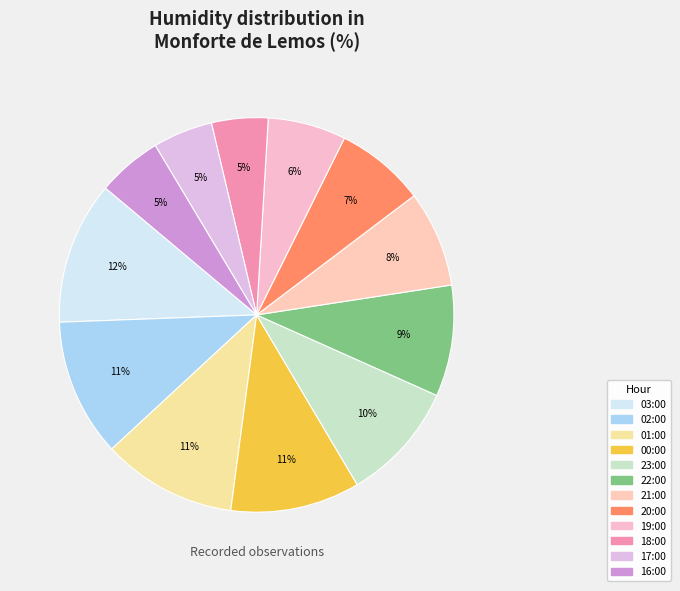

What is the smallest slice in the pie chart?

18:00/02